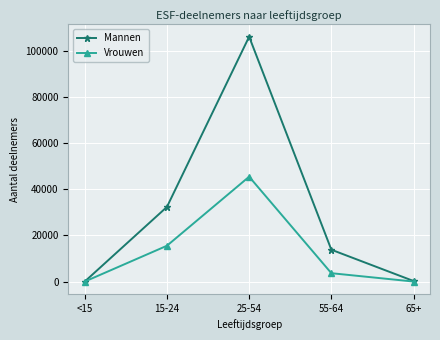

Which series has the largest range (max minus min)?

Mannen